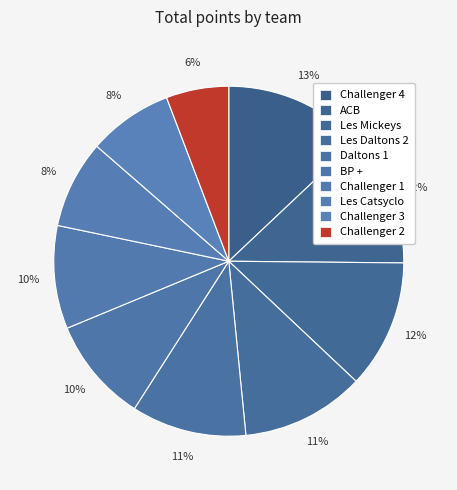

To the nearest percent, what is the combined percentage of Daltons 1 and Challenger 4?

24%